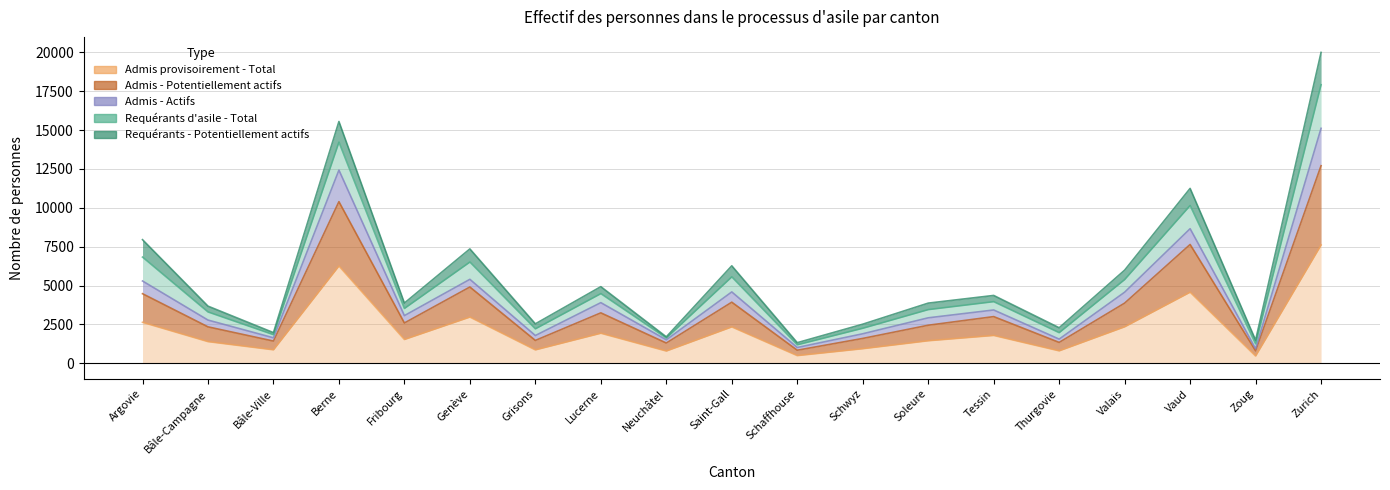

True or false: Admis provisoirement - Total has a value of 1254 at Neuchâtel.

False